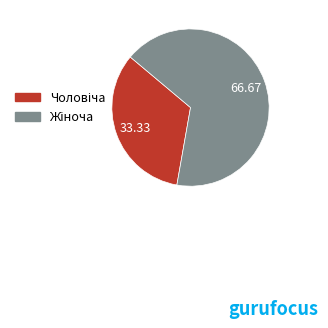

Does any single category account for the majority?

Yes